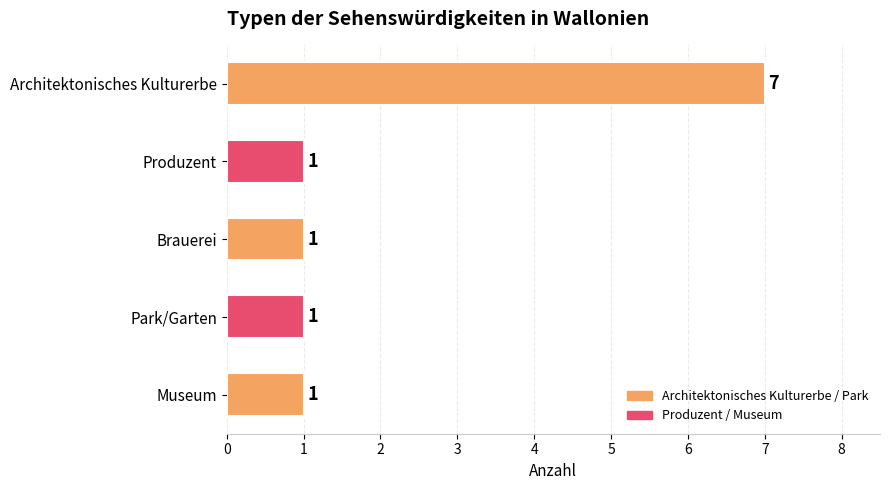

What is the sum of all values?

11